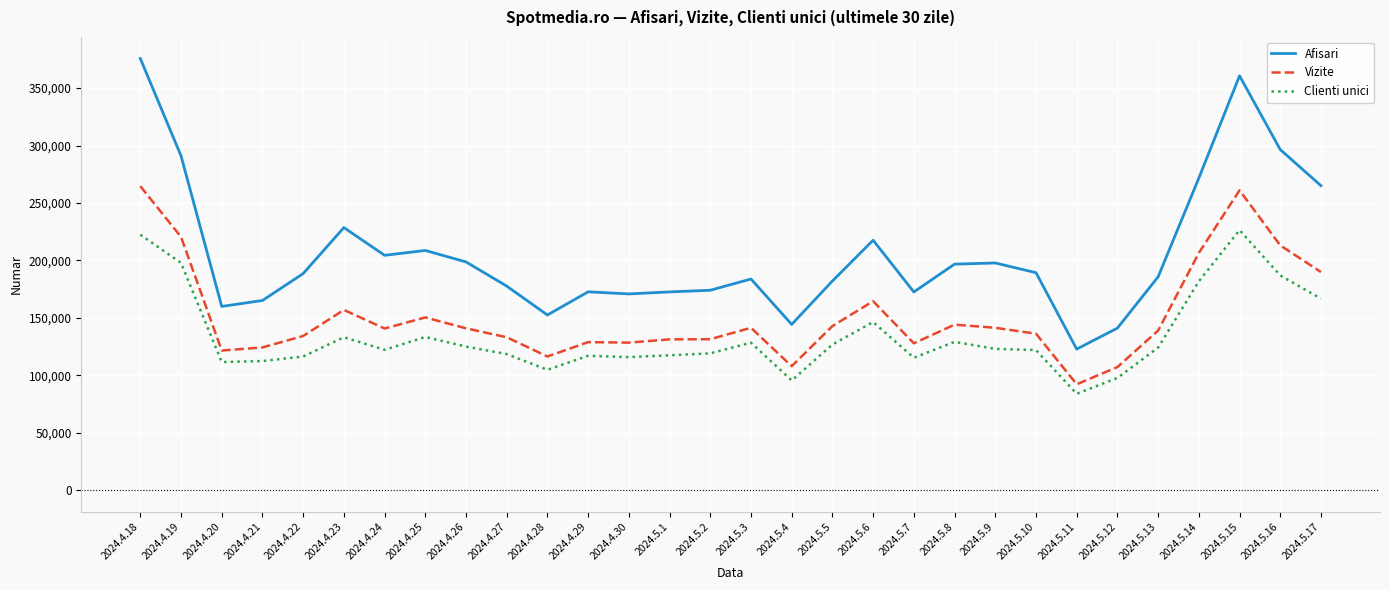

In Vizite, how many points are higher than both neighbors (excluding endpoints)?

7